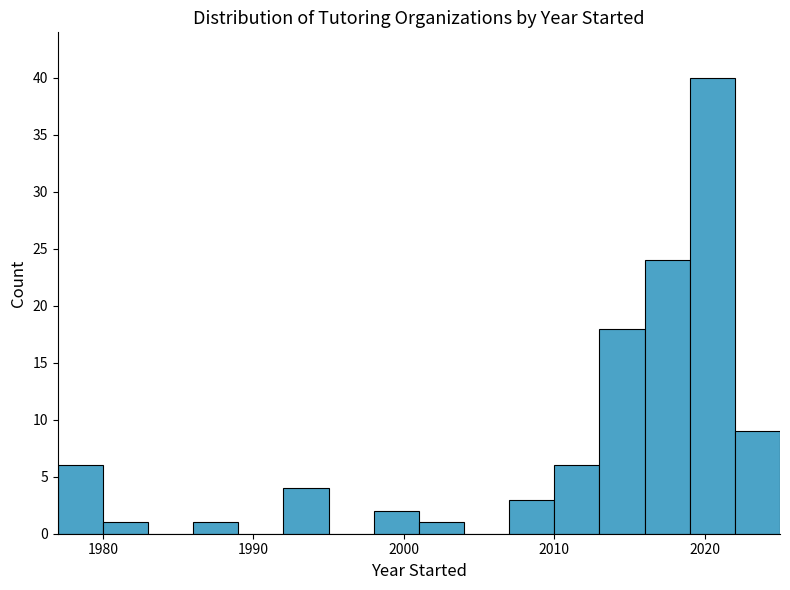

Read against the x-axis, roughly where is the centre of the tallest bar?

2021